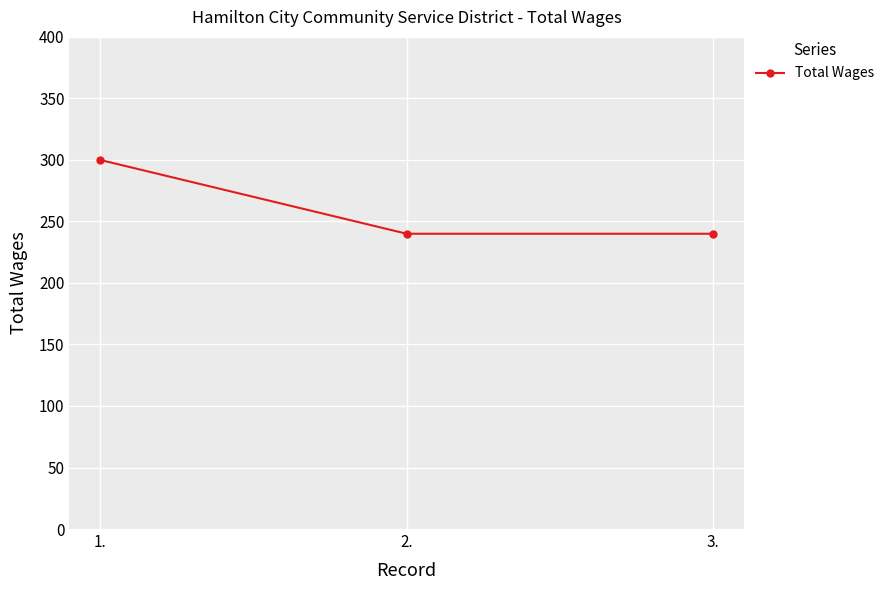

Which label corresponds to the largest value in the chart?

1.